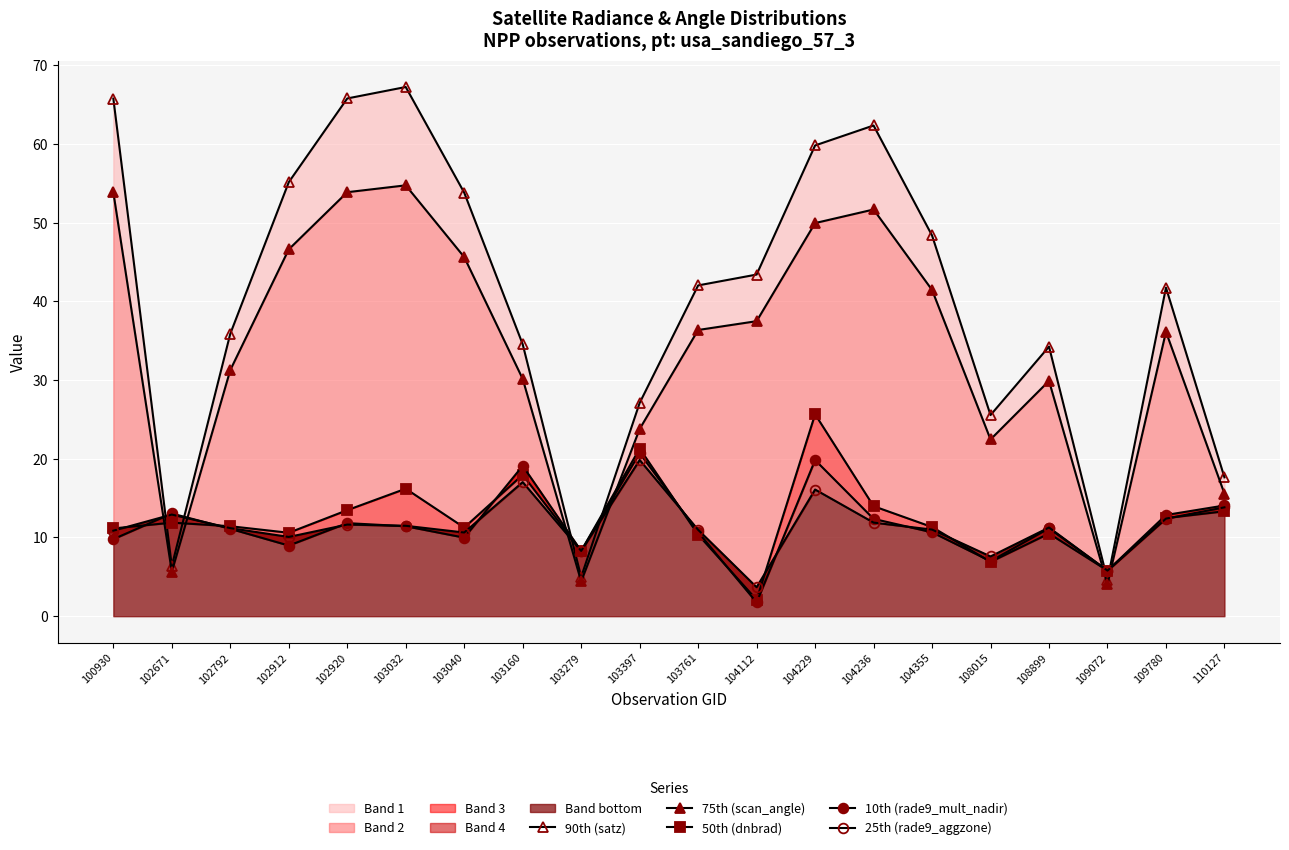

List the labels in order of 50th (dnbrad) value, largest first.

104229, 103397, 103160, 103032, 104236, 102920, 110127, 109780, 102671, 102792, 104355, 103040, 100930, 102912, 108899, 103761, 103279, 108015, 109072, 104112